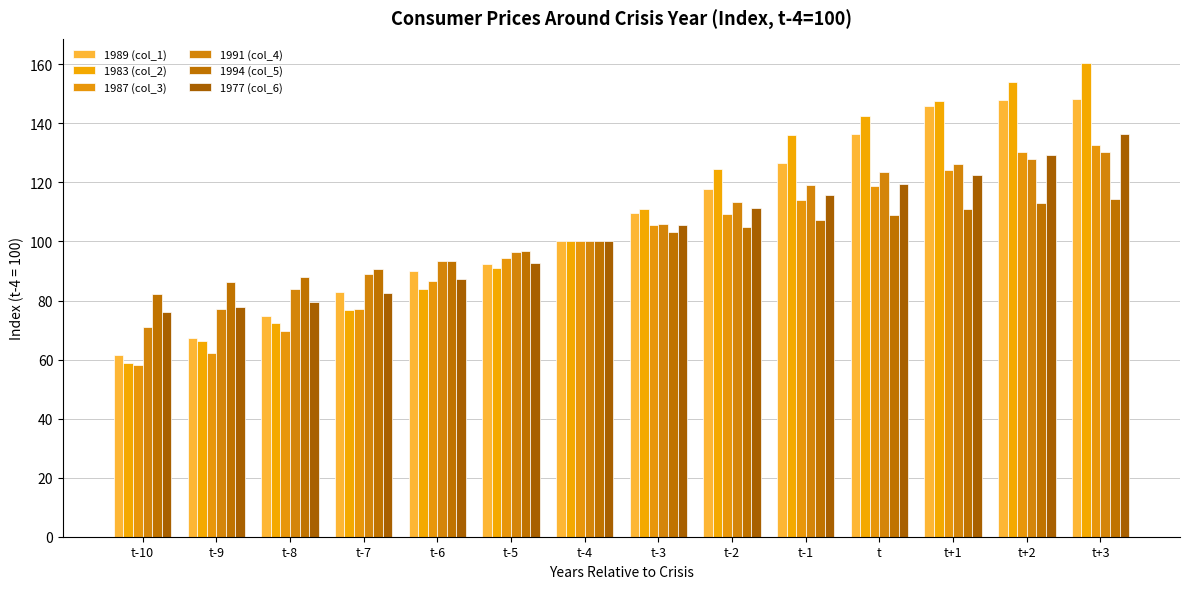

What is the total value across all series at t-8?

468.0